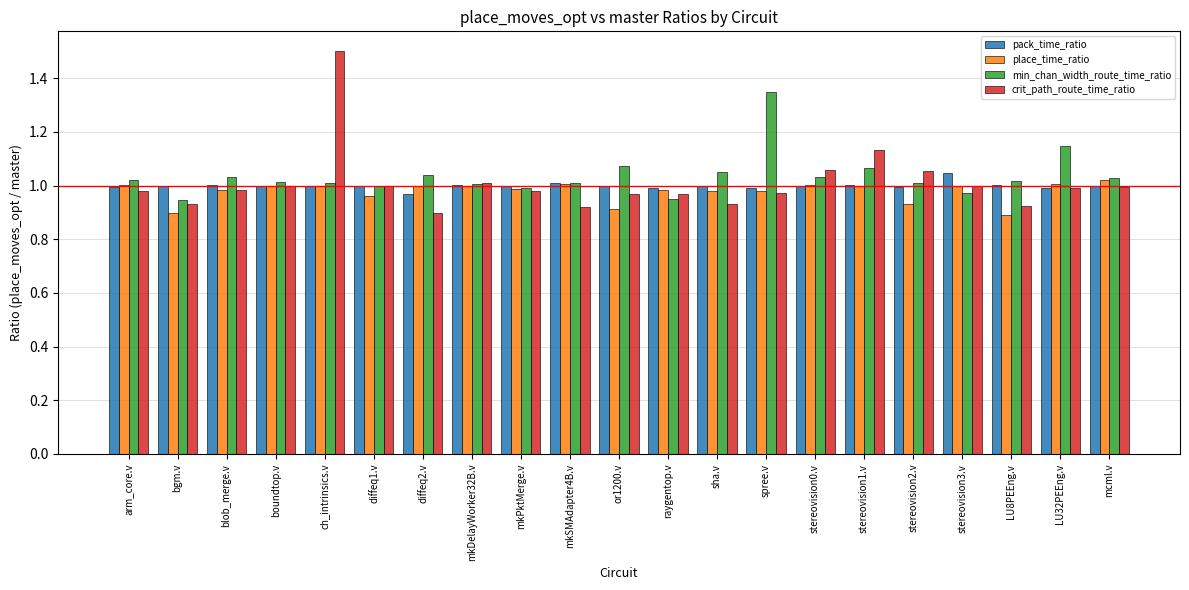

How many distinct data groups are displayed?

4